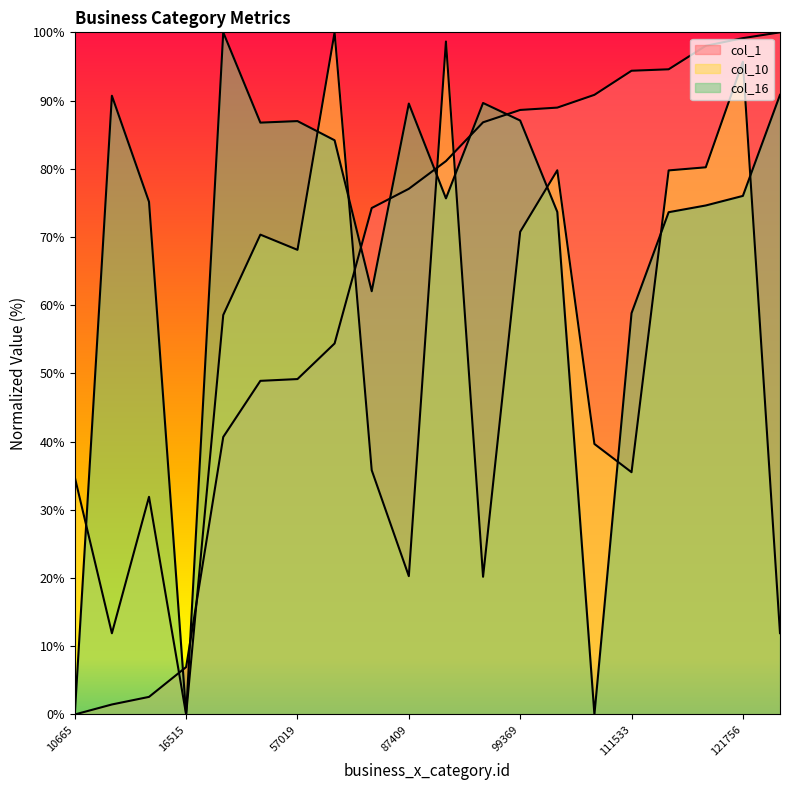

Which series has the largest total across all categories?

col_16